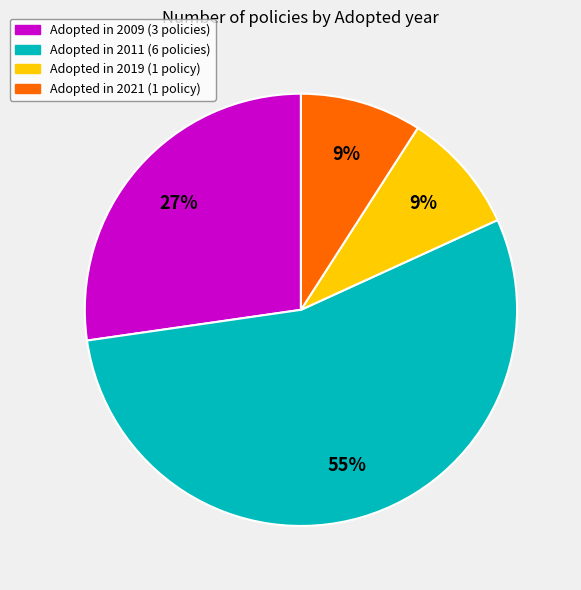

To the nearest percent, what is the average slice percentage?

25%